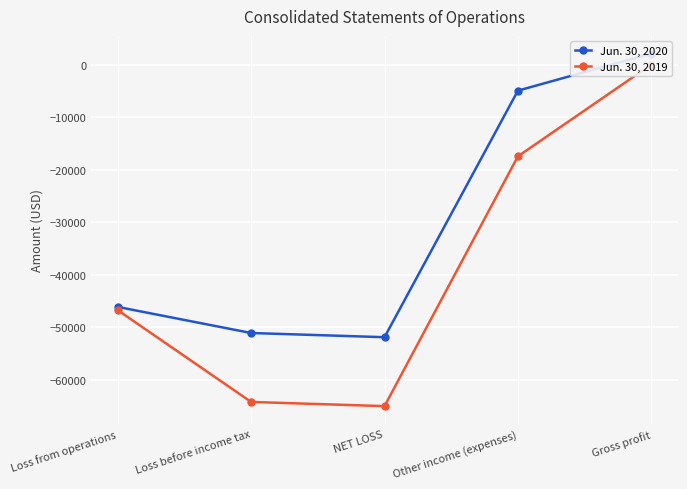

What is the sum of the Jun. 30, 2019 values at Gross profit and Loss from operations?

-46771